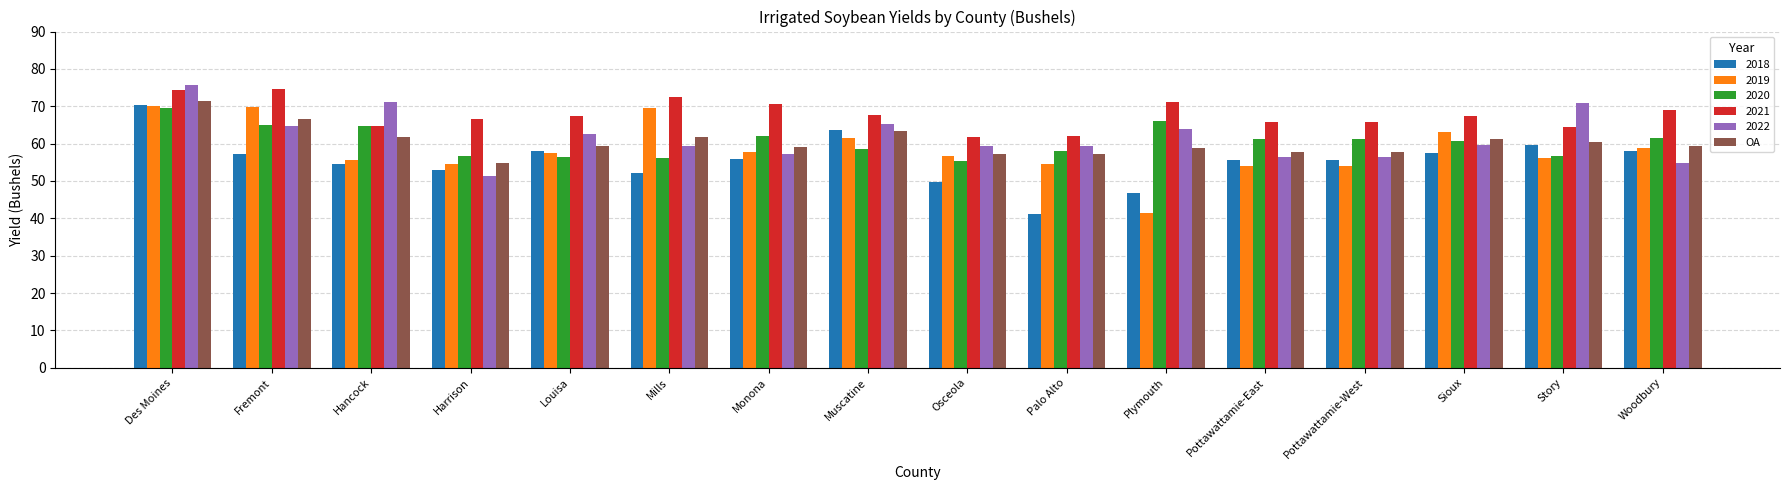

True or false: 2020 has a value of 56.4 at Louisa.

True